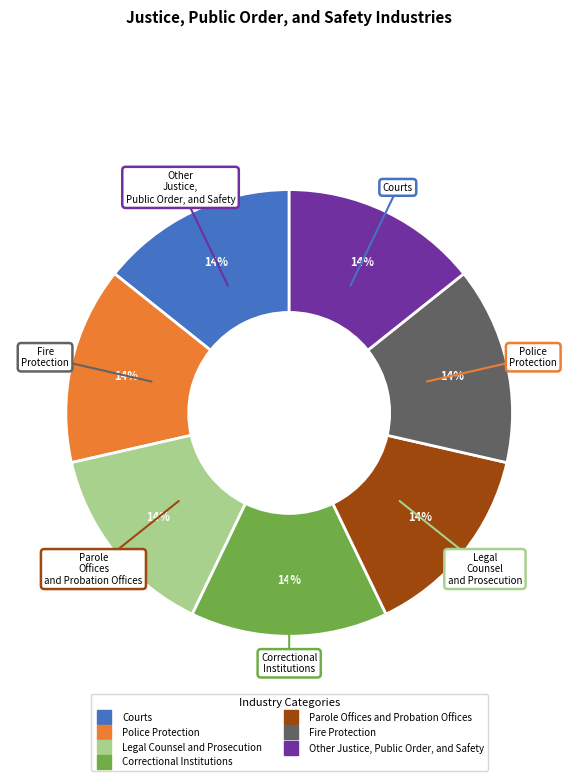

How many segments does this pie chart have?

7